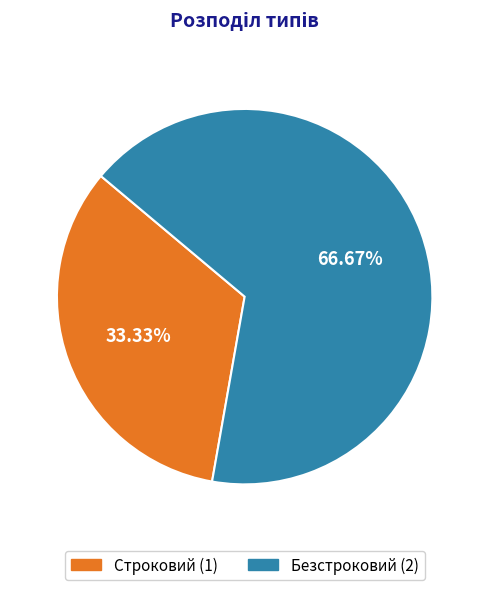

To the nearest percent, what is the difference between the Строковий and Безстроковий slice percentages?

33%